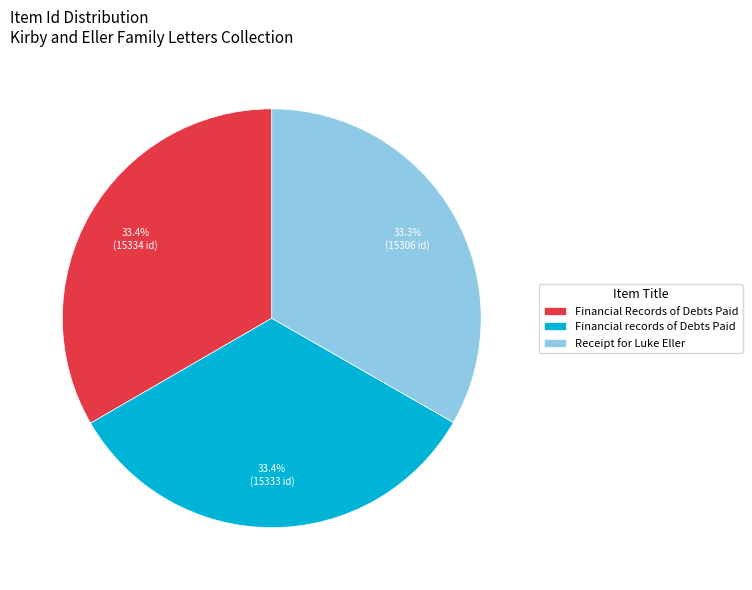

What portion of the pie excludes Financial Records of Debts Paid?

66.6%